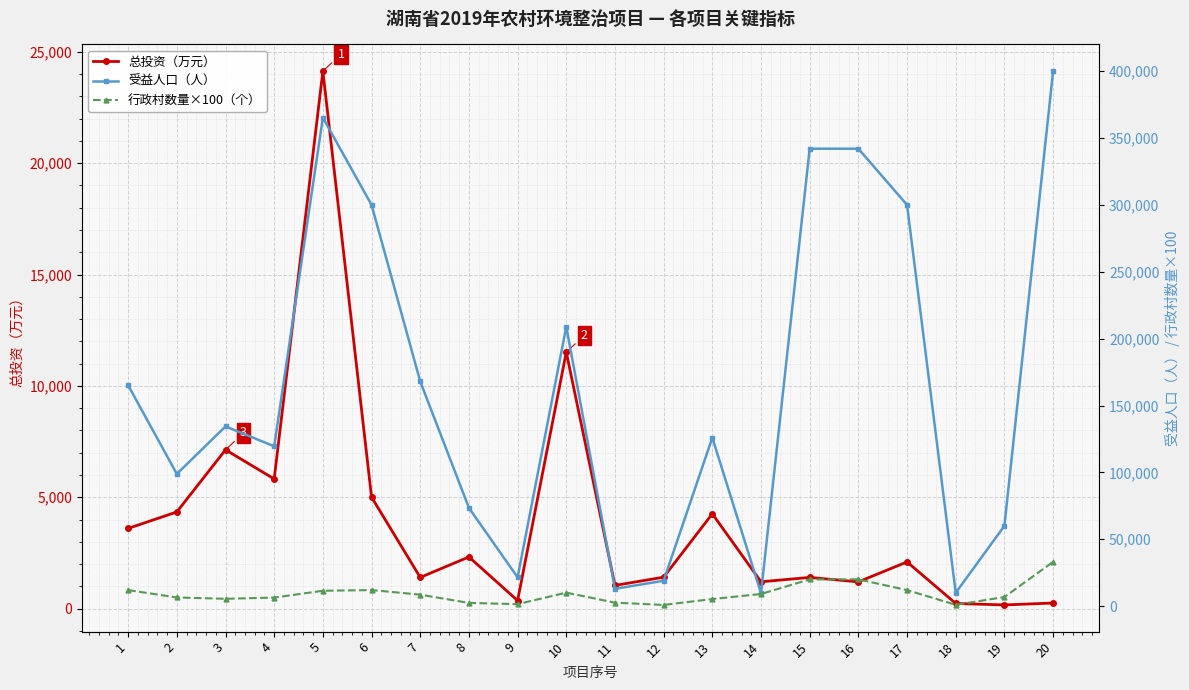

Rank the series at 7 from highest to lowest value.

受益人口（人）, 行政村数量×100（个）, 总投资（万元）